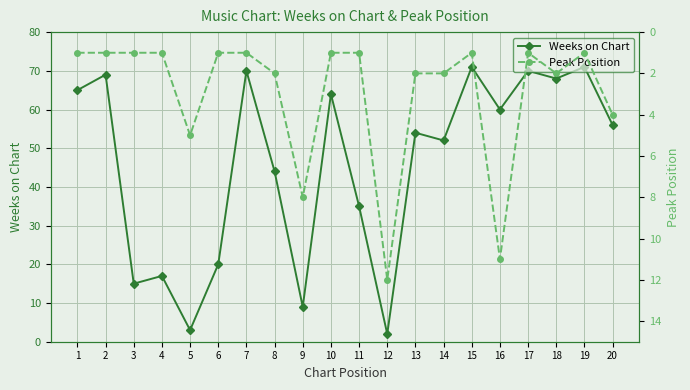

In Peak Position, how many points are higher than both neighbors (excluding endpoints)?

5